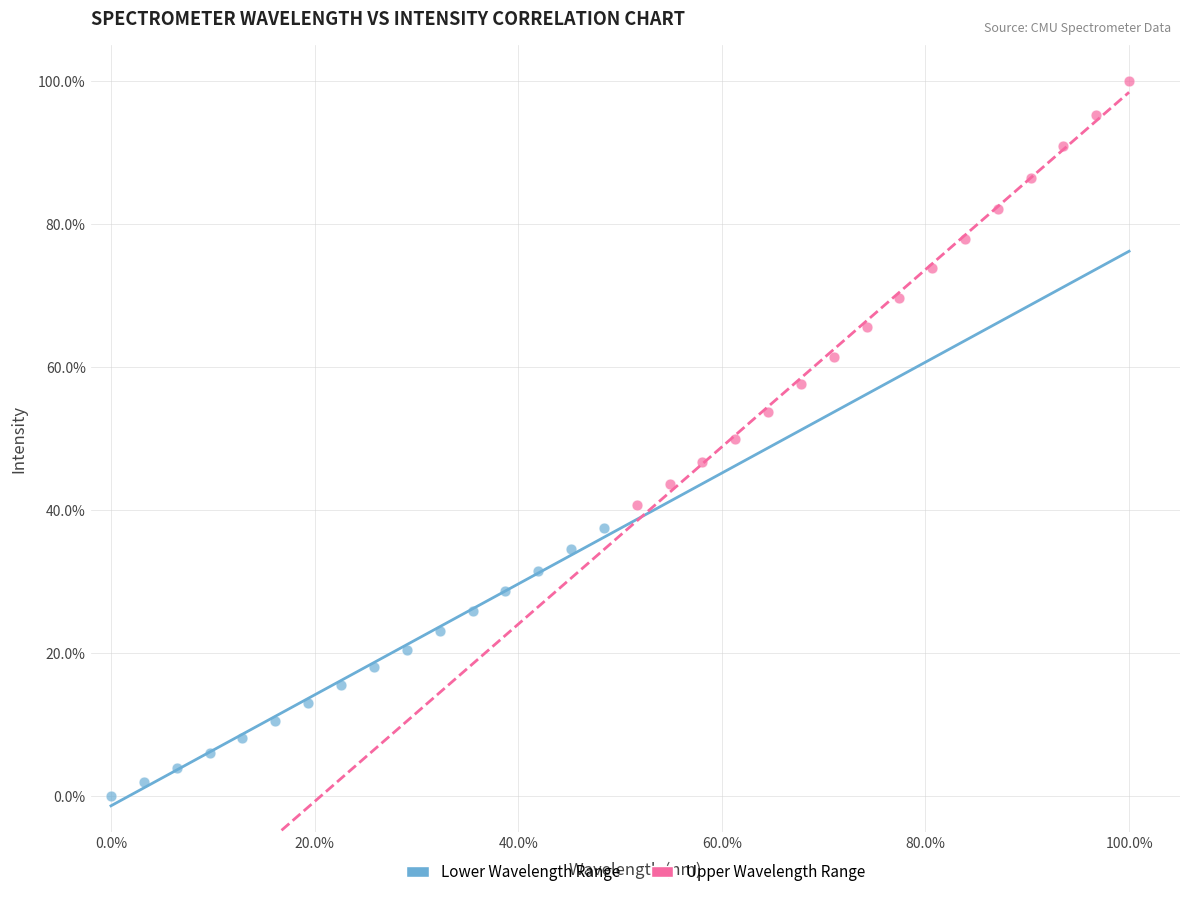

What are all the series names shown in the legend?

Lower Wavelength Range, Upper Wavelength Range